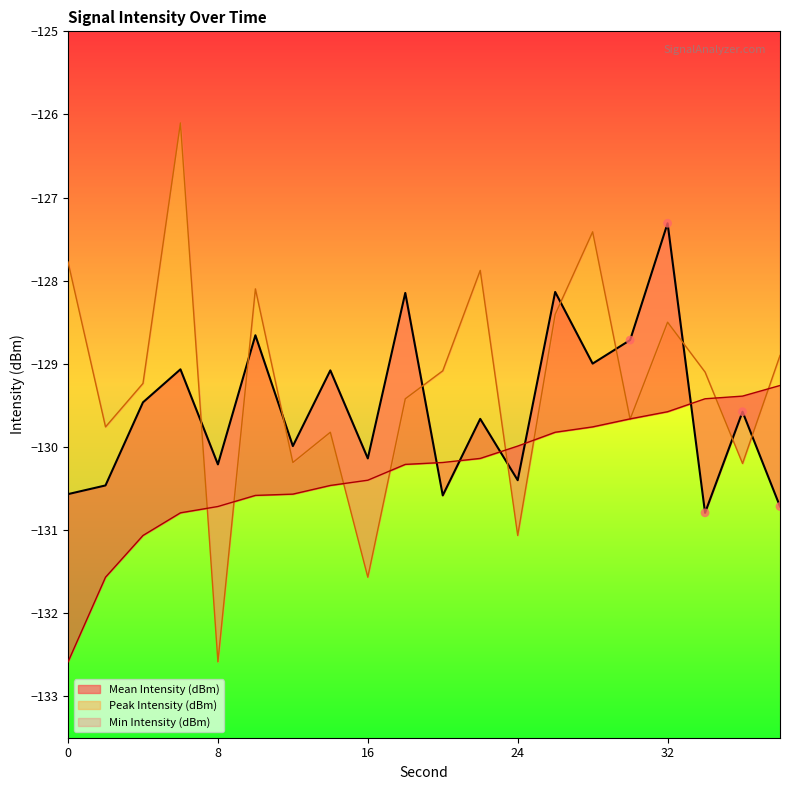

What is the total value across all series at 12?

-390.7